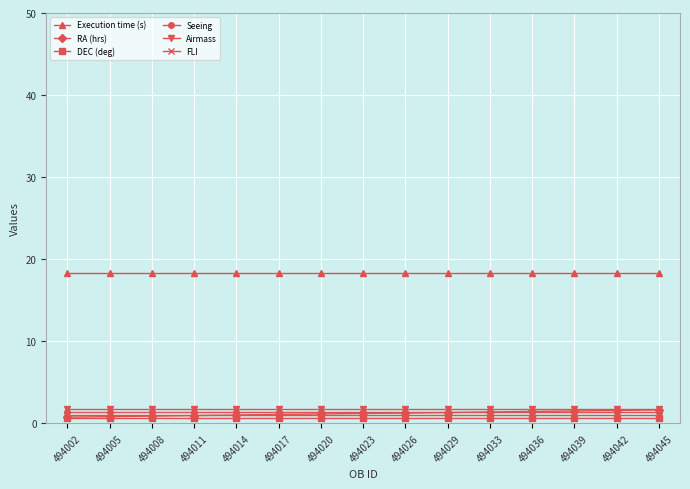

What are all the series names shown in the legend?

Execution time (s), RA (hrs), DEC (deg), Seeing, Airmass, FLI